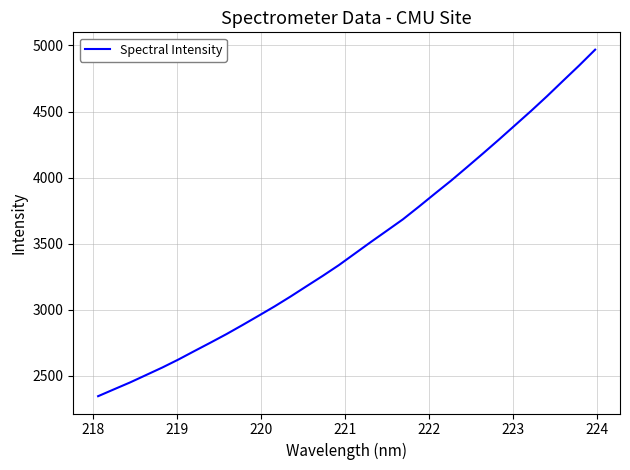

What is the average value?

3480.5